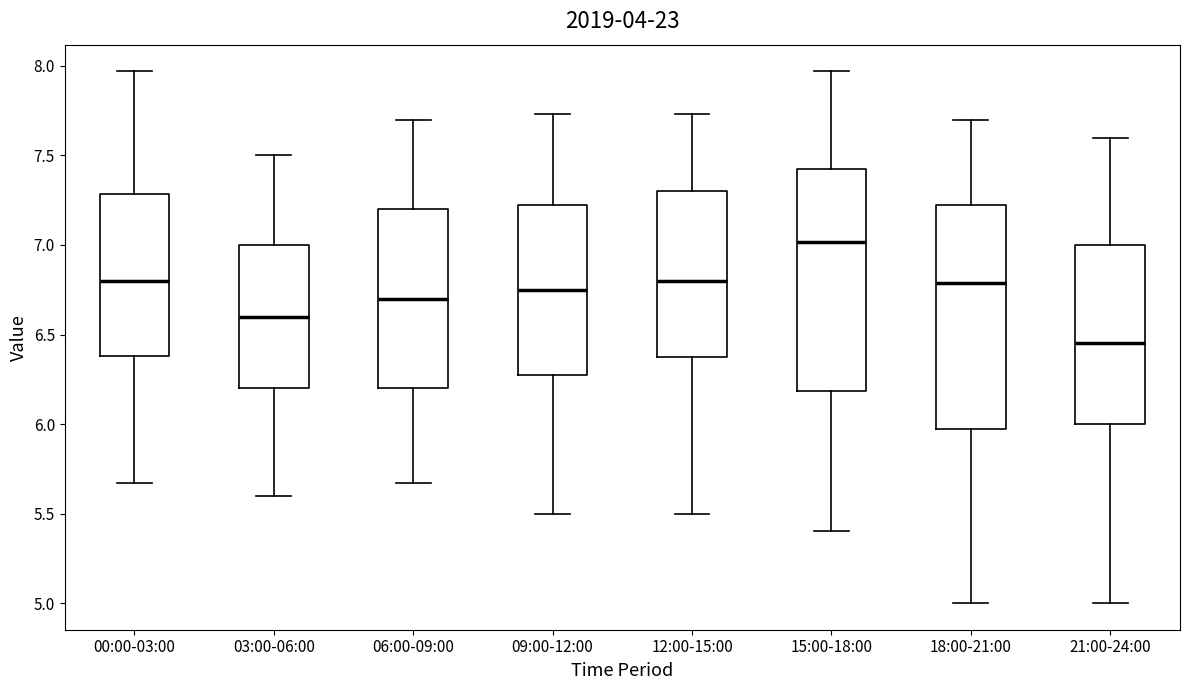

Reading left to right, read every box against the y-axis: the position of its median line, the range the box covers, and the ends of its whiskers. The values are not printed on the chart, so give them approximately, as read against the axis.

00:00-03:00: median 6.80, box 6.40 to 7.30, whiskers 5.65 to 7.95
03:00-06:00: median 6.60, box 6.20 to 7.00, whiskers 5.60 to 7.50
06:00-09:00: median 6.70, box 6.20 to 7.20, whiskers 5.65 to 7.70
09:00-12:00: median 6.75, box 6.30 to 7.25, whiskers 5.50 to 7.75
12:00-15:00: median 6.80, box 6.40 to 7.30, whiskers 5.50 to 7.75
15:00-18:00: median 7.00, box 6.20 to 7.45, whiskers 5.40 to 7.95
18:00-21:00: median 6.80, box 6.00 to 7.25, whiskers 5.00 to 7.70
21:00-24:00: median 6.45, box 6.00 to 7.00, whiskers 5.00 to 7.60